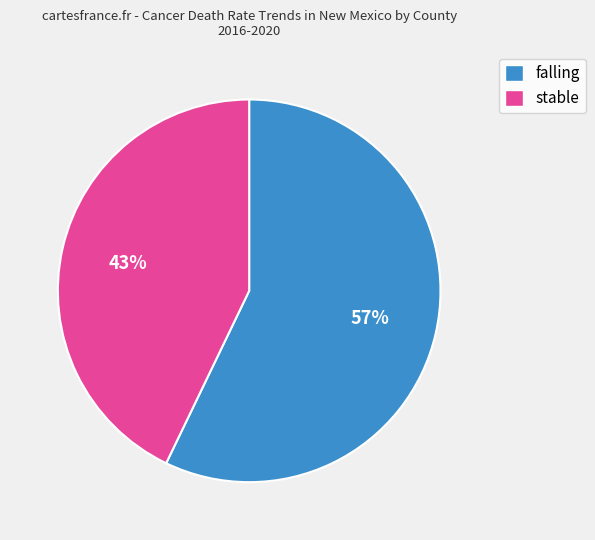

The falling slice represents 50% of the pie. True or false?

False